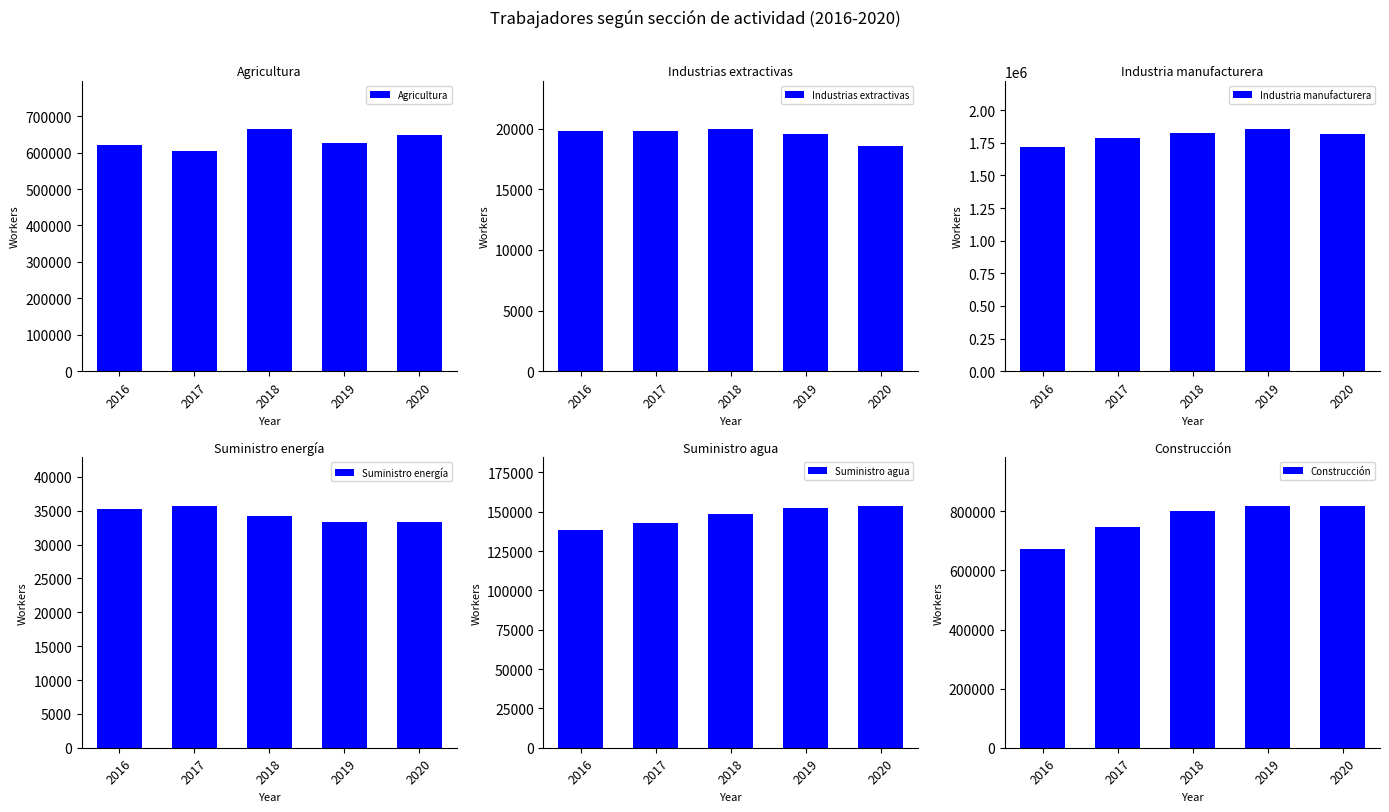

How many data points does each series have?

5